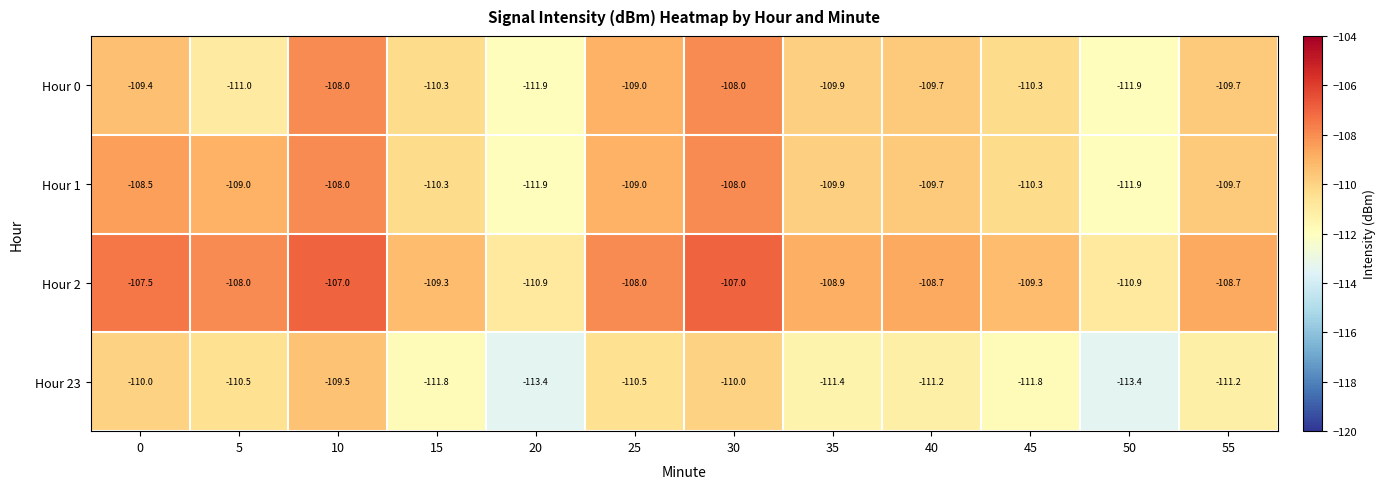

What is the spread (max minus min) of values at 5?

3.0